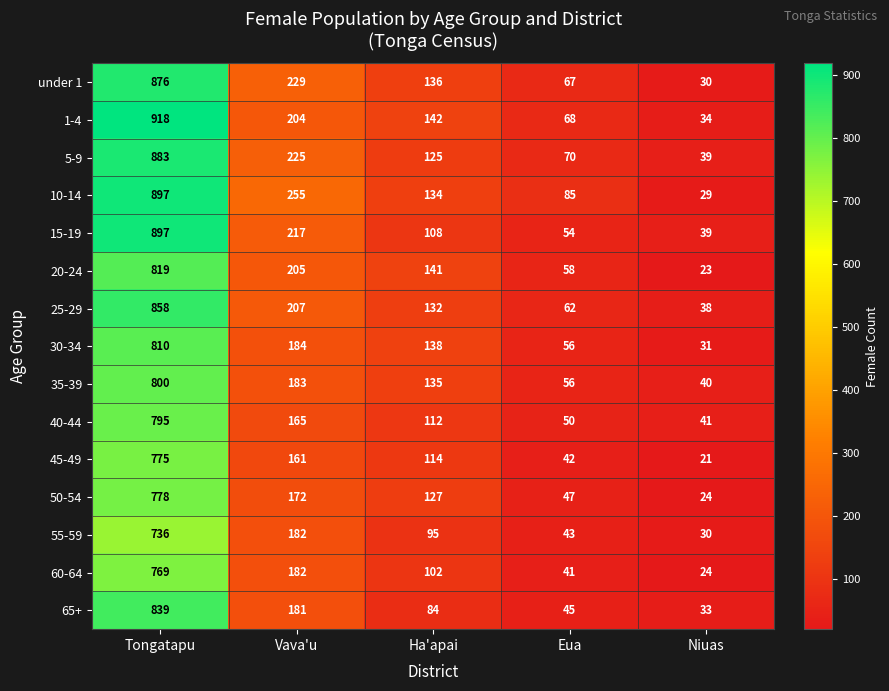

Between Eua and Niuas, which series saw the biggest shift?

10-14